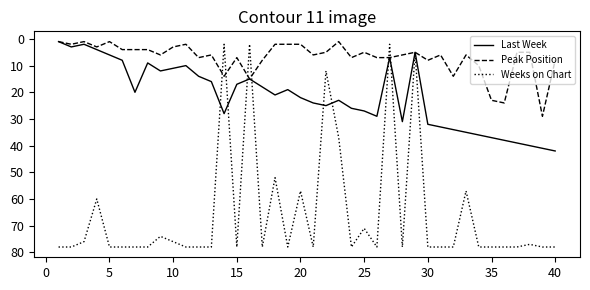

How many interior local valleys does the Last Week series have?

8